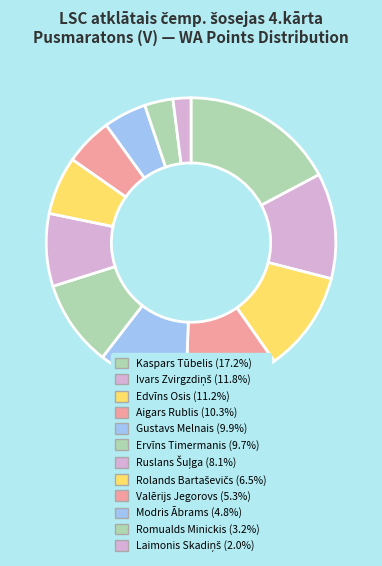

True or false: Kaspars Tūbelis accounts for 17% of the total.

True